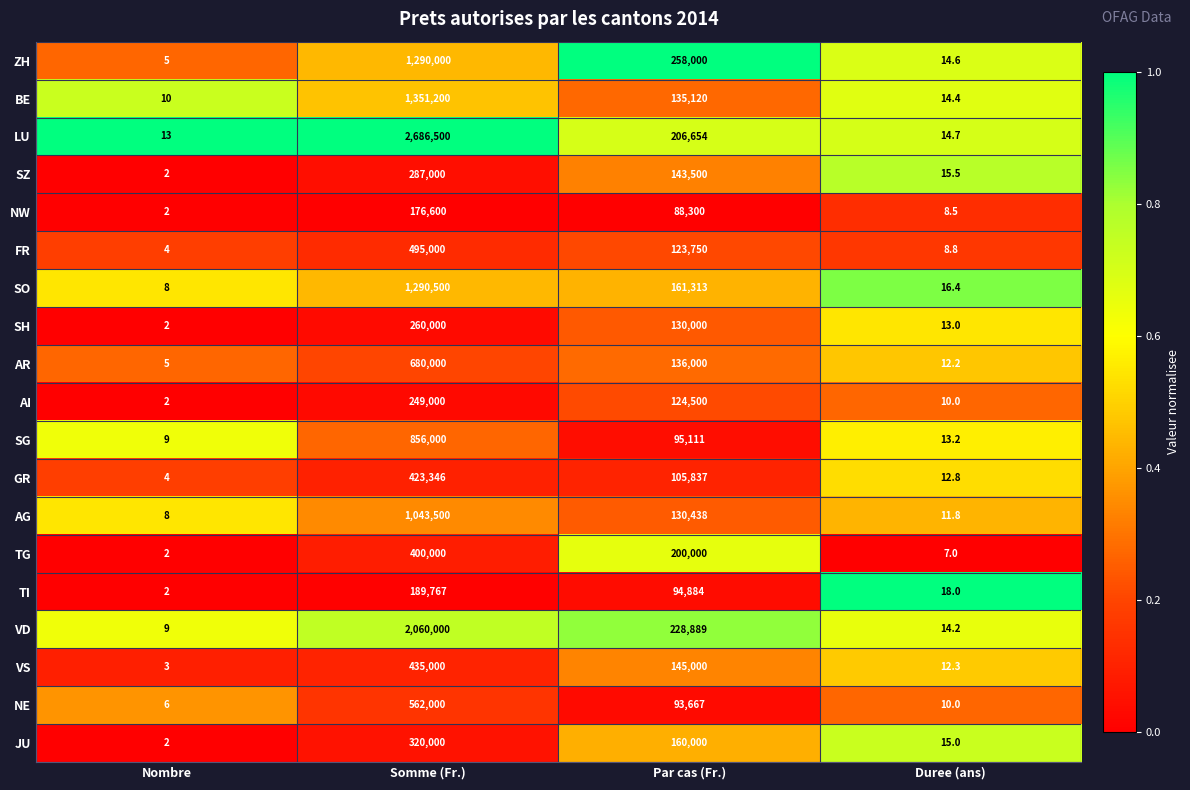

How many data points in TG are less than 200000?

2